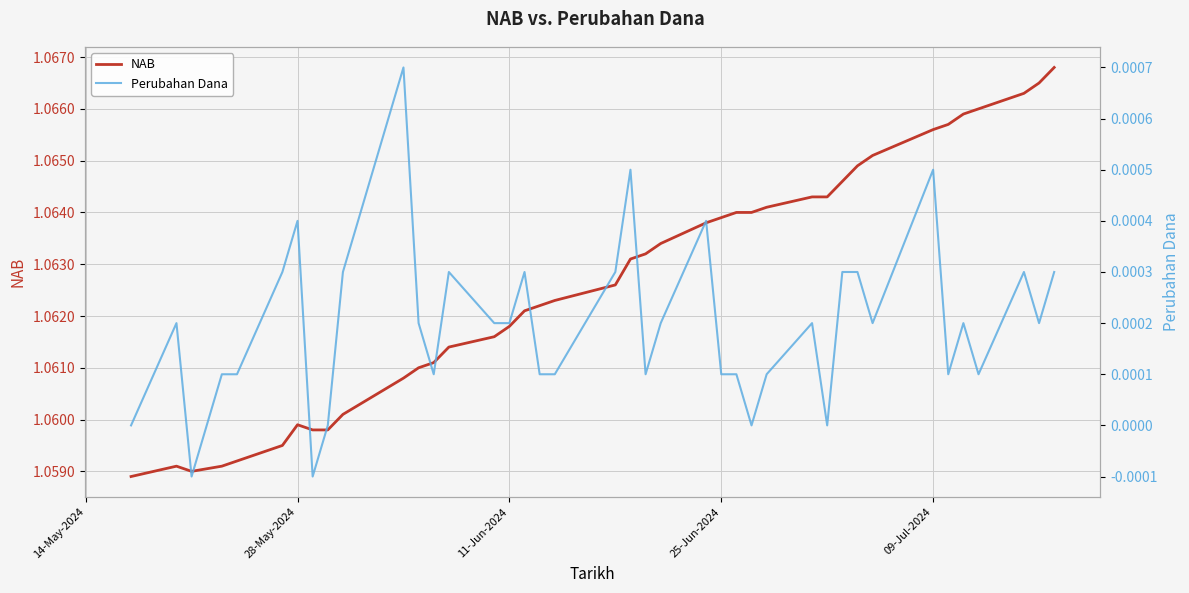

The NAB series shows 1.8 at 16. True or false?

False